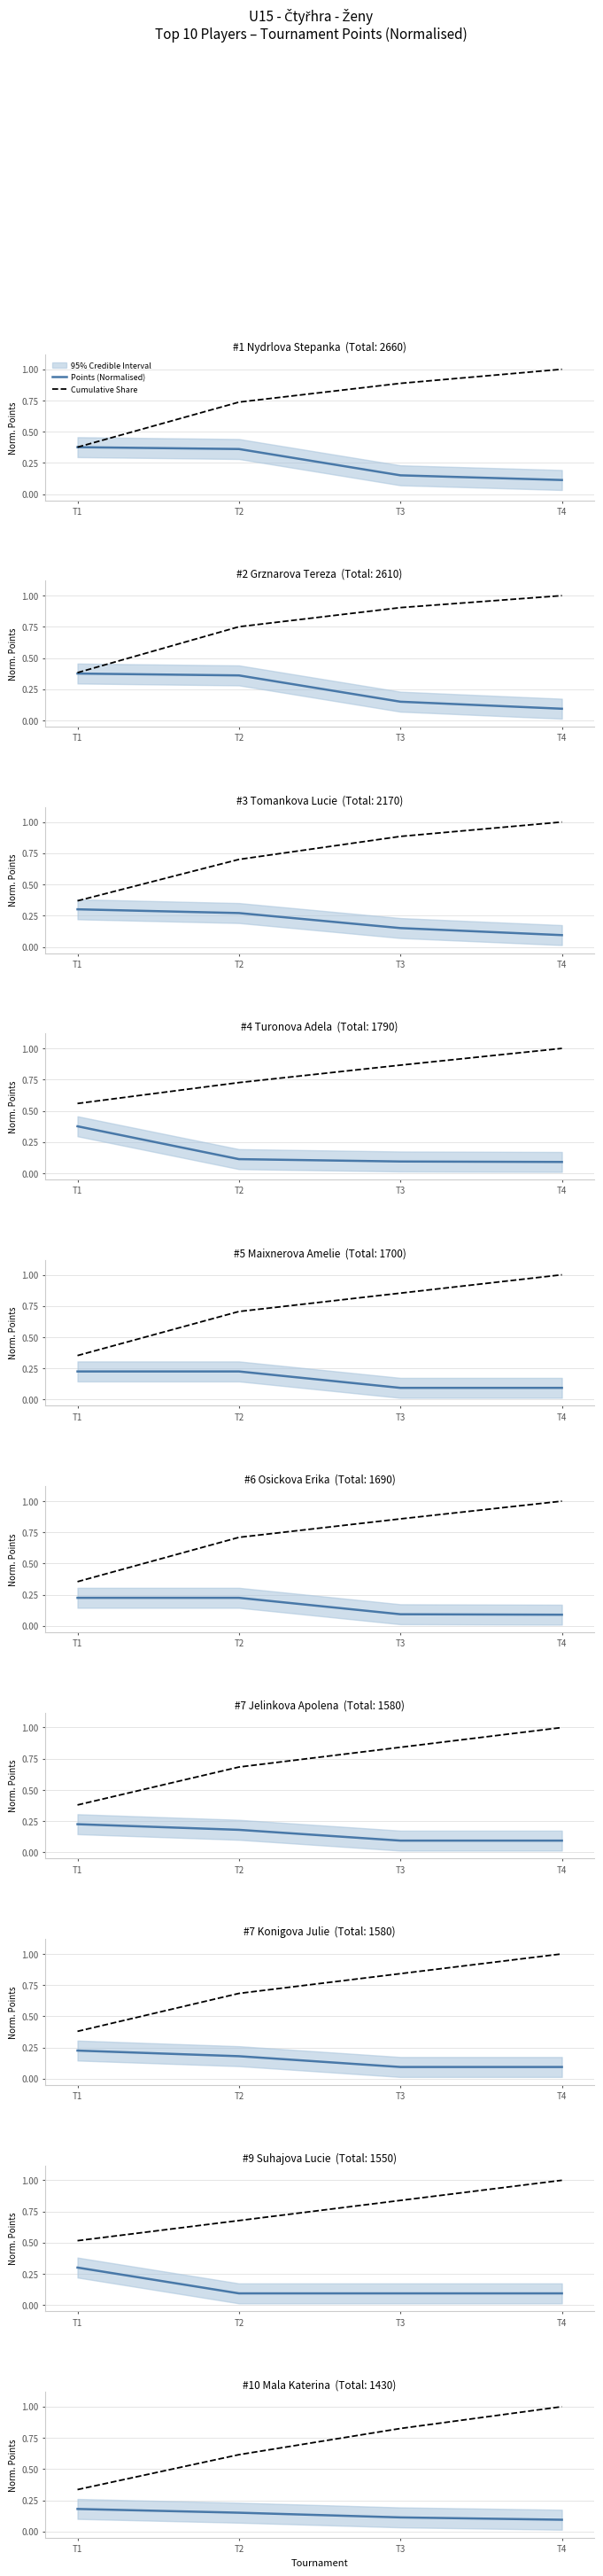

Does the chart have visible grid lines?

Yes